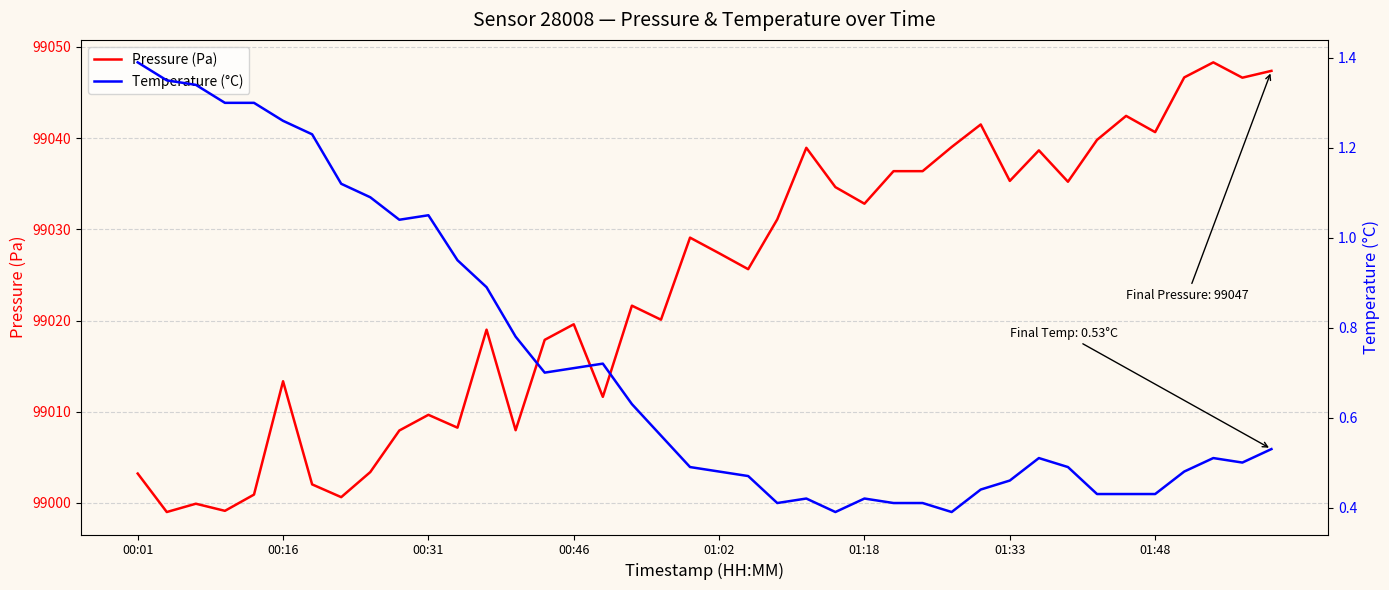

Which series changed the most between 35 and 37?

Pressure (Pa)